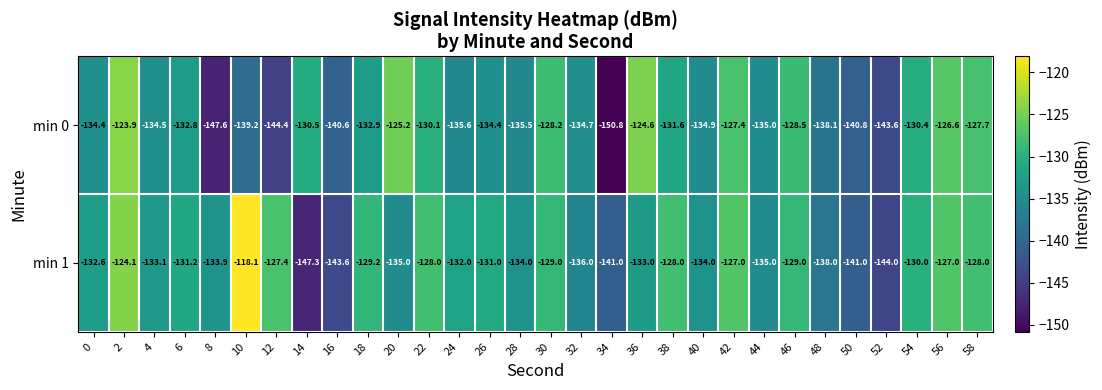

What is the sum of all min 0 values?

-4024.5